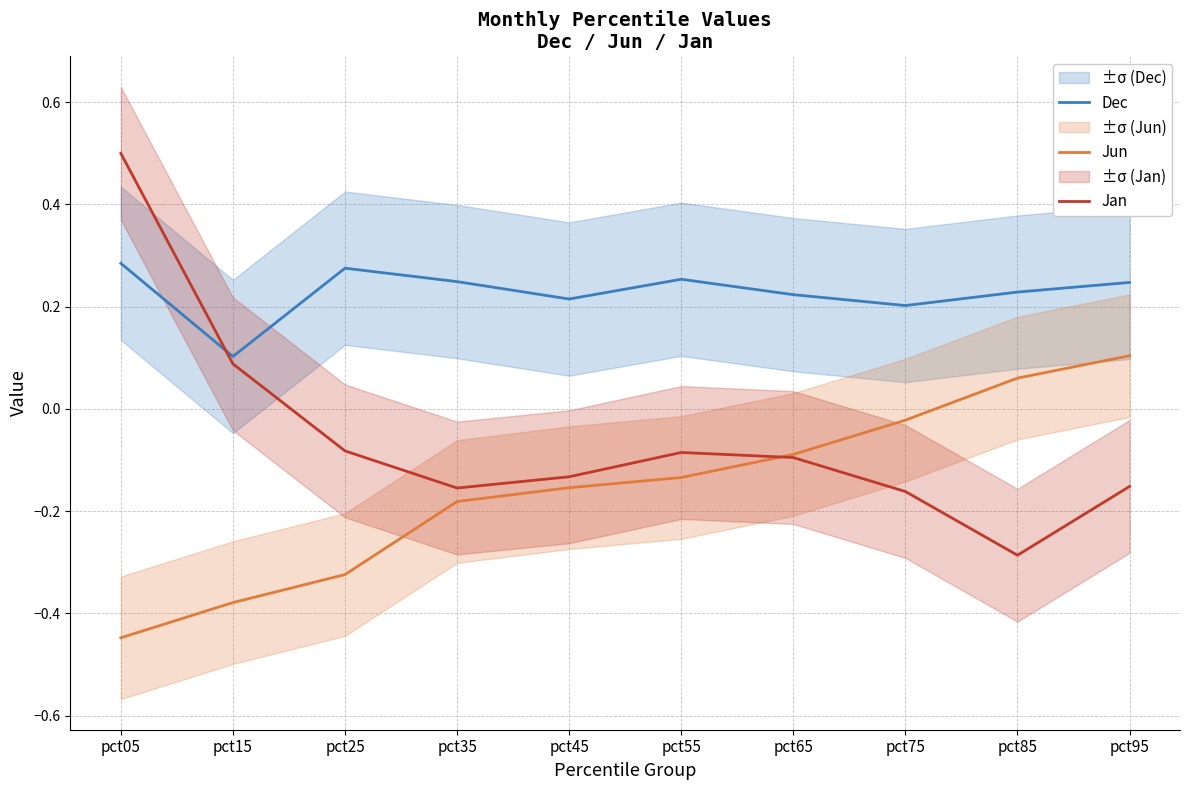

Rank the series by their average value, from lowest to highest.

Jun, Jan, Dec